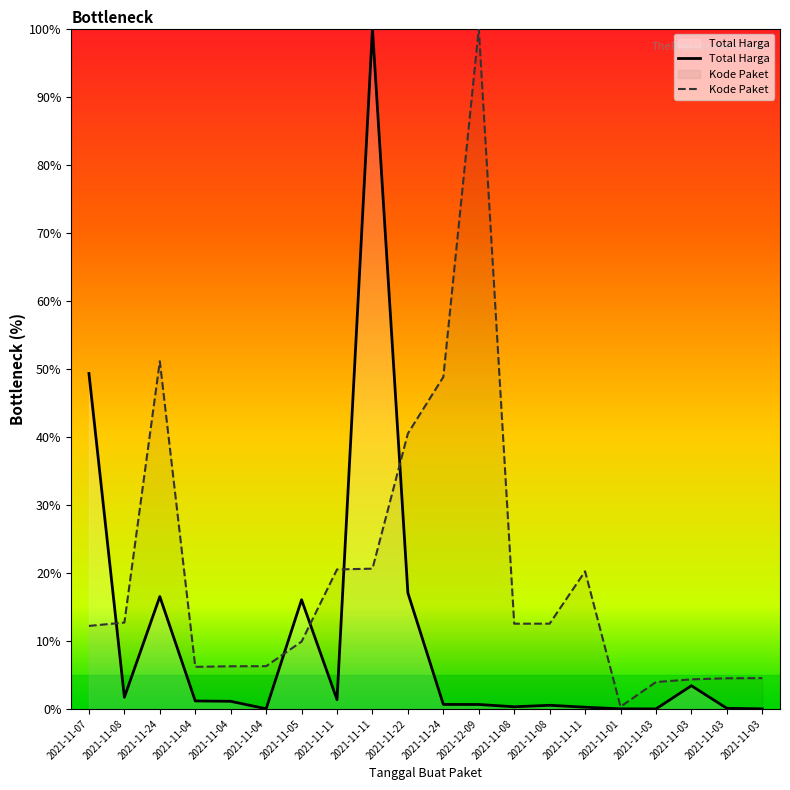

The Total Harga series shows 0.0 at 2021-11-01. True or false?

True